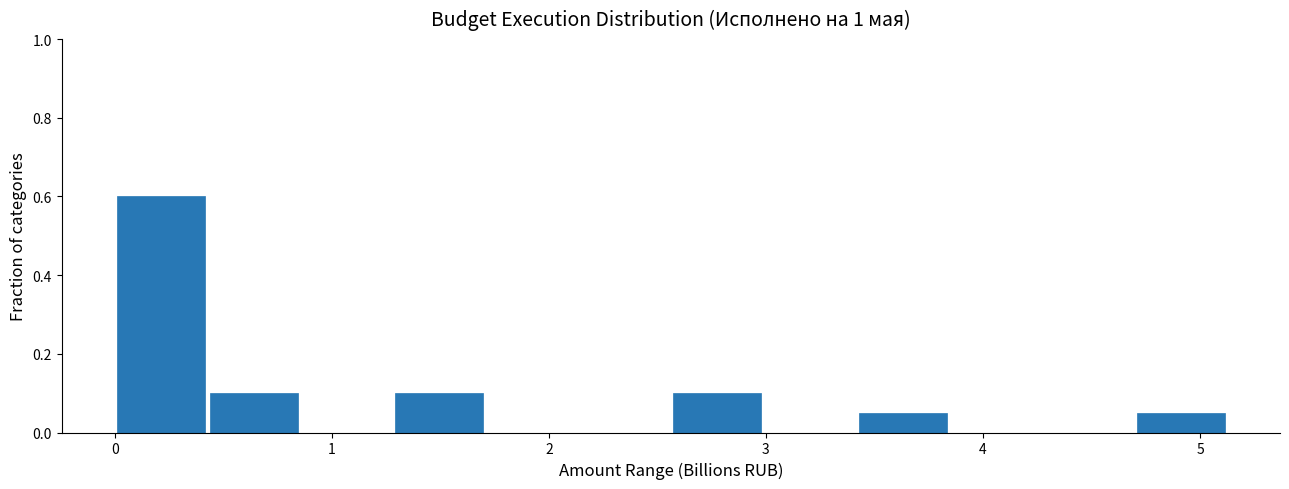

Which range on the x-axis has the tallest bar?

0.0 to 0.4